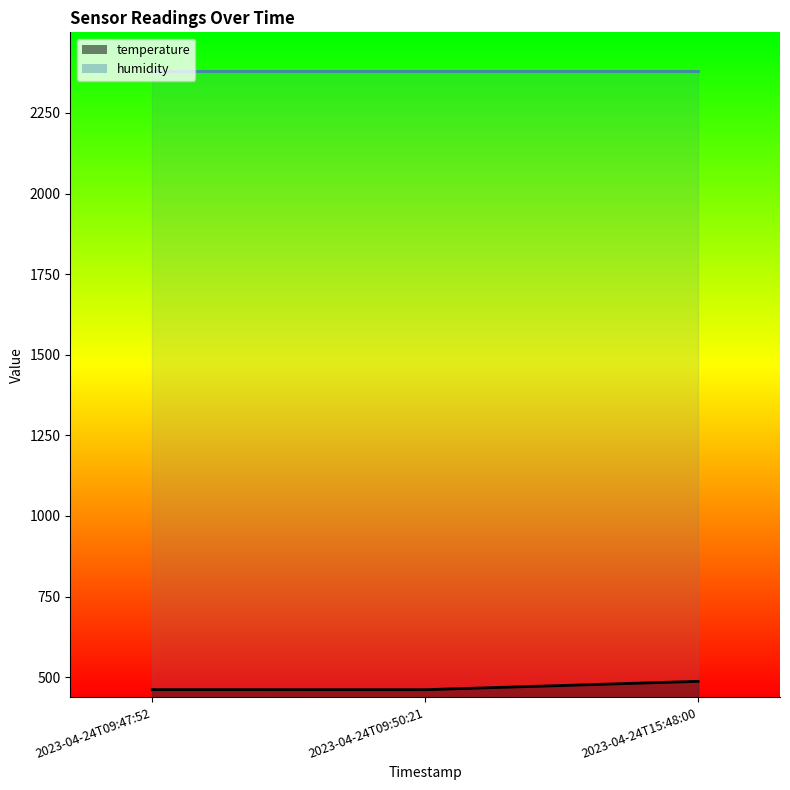

The value at 2023-04-24T09:50:21 is 769.9. True or false?

False